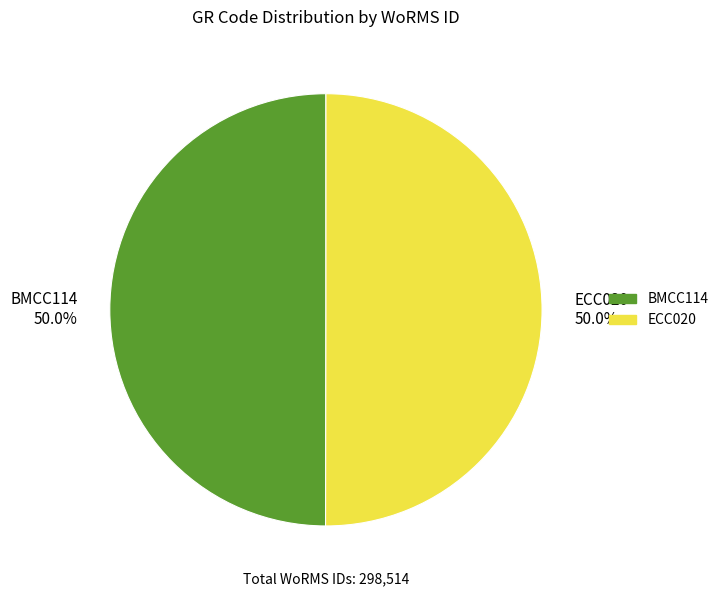

What percentage is the ECC020 slice, to the nearest percent?

50%